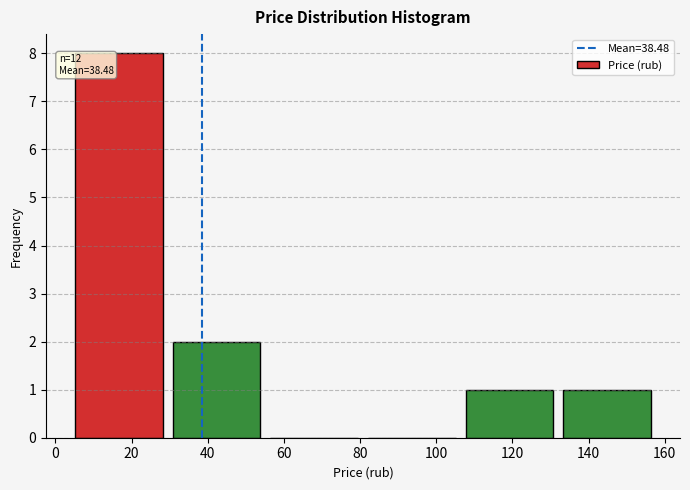

Which range on the x-axis has the tallest bar?

4 to 30